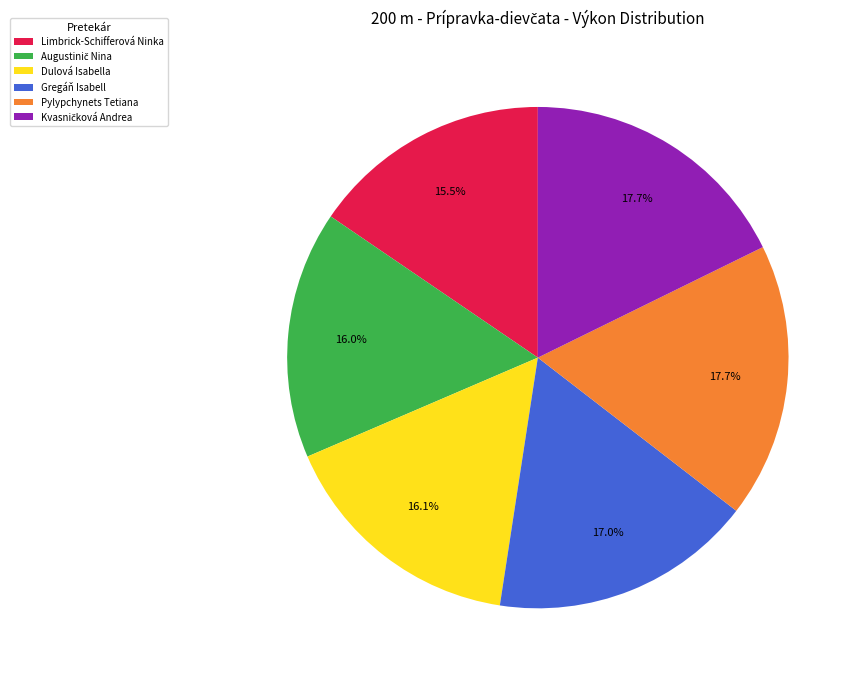

How many slices are in this pie chart?

6